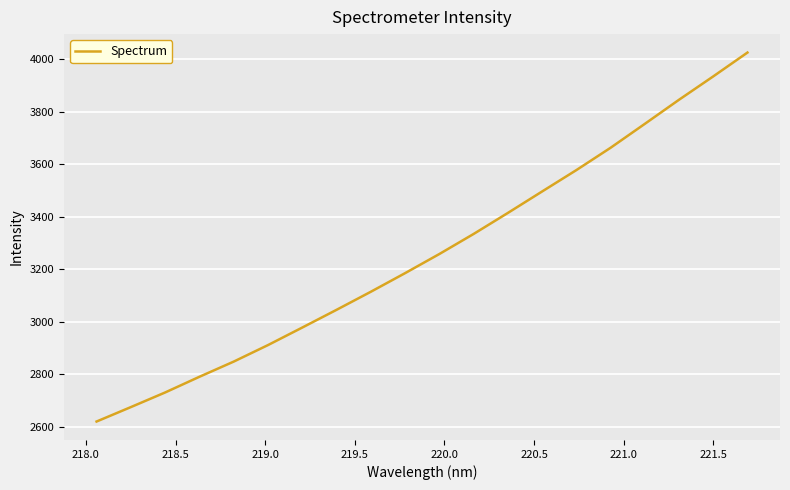

How many values exceed 3257?

10